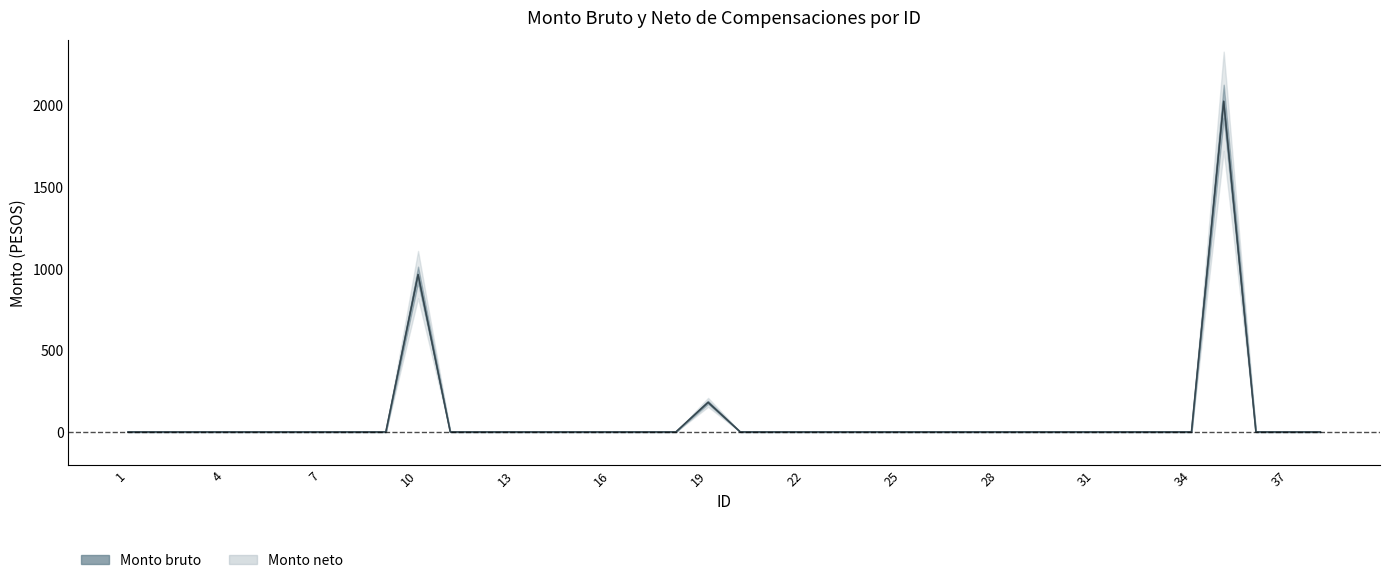

Count the number of categories in the chart.

38